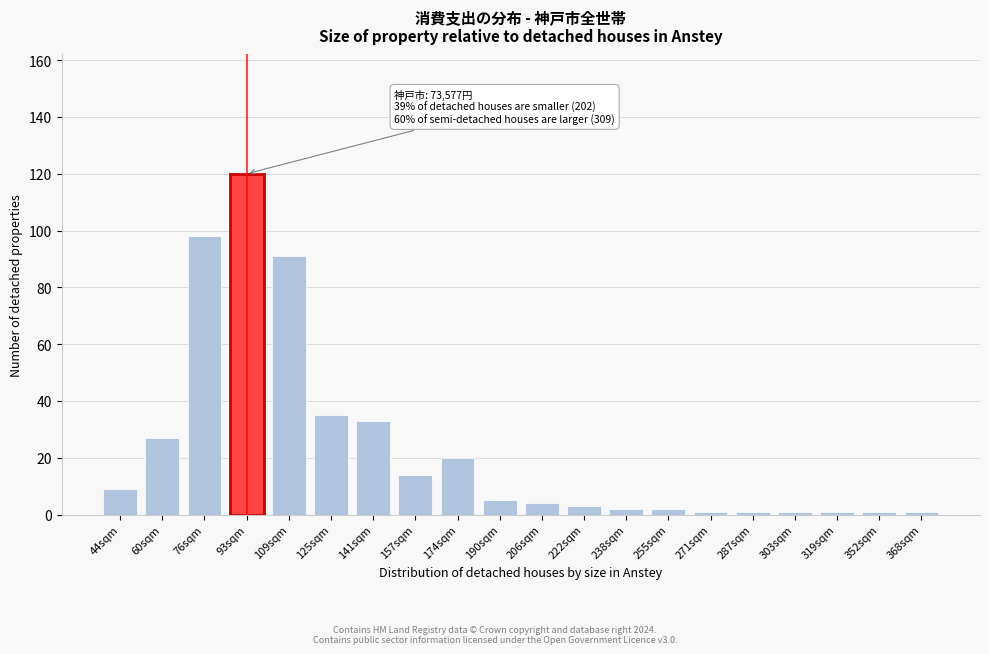

Reading left to right, transcribe all the data shown in this chart.

44sqm=9	60sqm=27	76sqm=98	93sqm=120	109sqm=91	125sqm=35	141sqm=33	157sqm=14	174sqm=20	190sqm=5	206sqm=4	222sqm=3	238sqm=2	255sqm=2	271sqm=1	287sqm=1	303sqm=1	319sqm=1	352sqm=1	368sqm=1